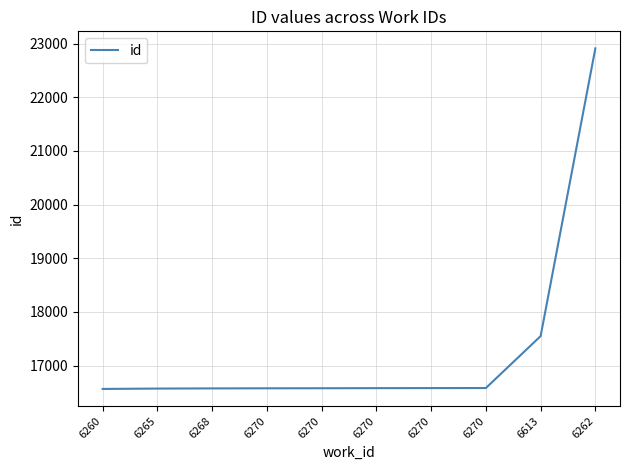

What is the greatest value displayed?

22910